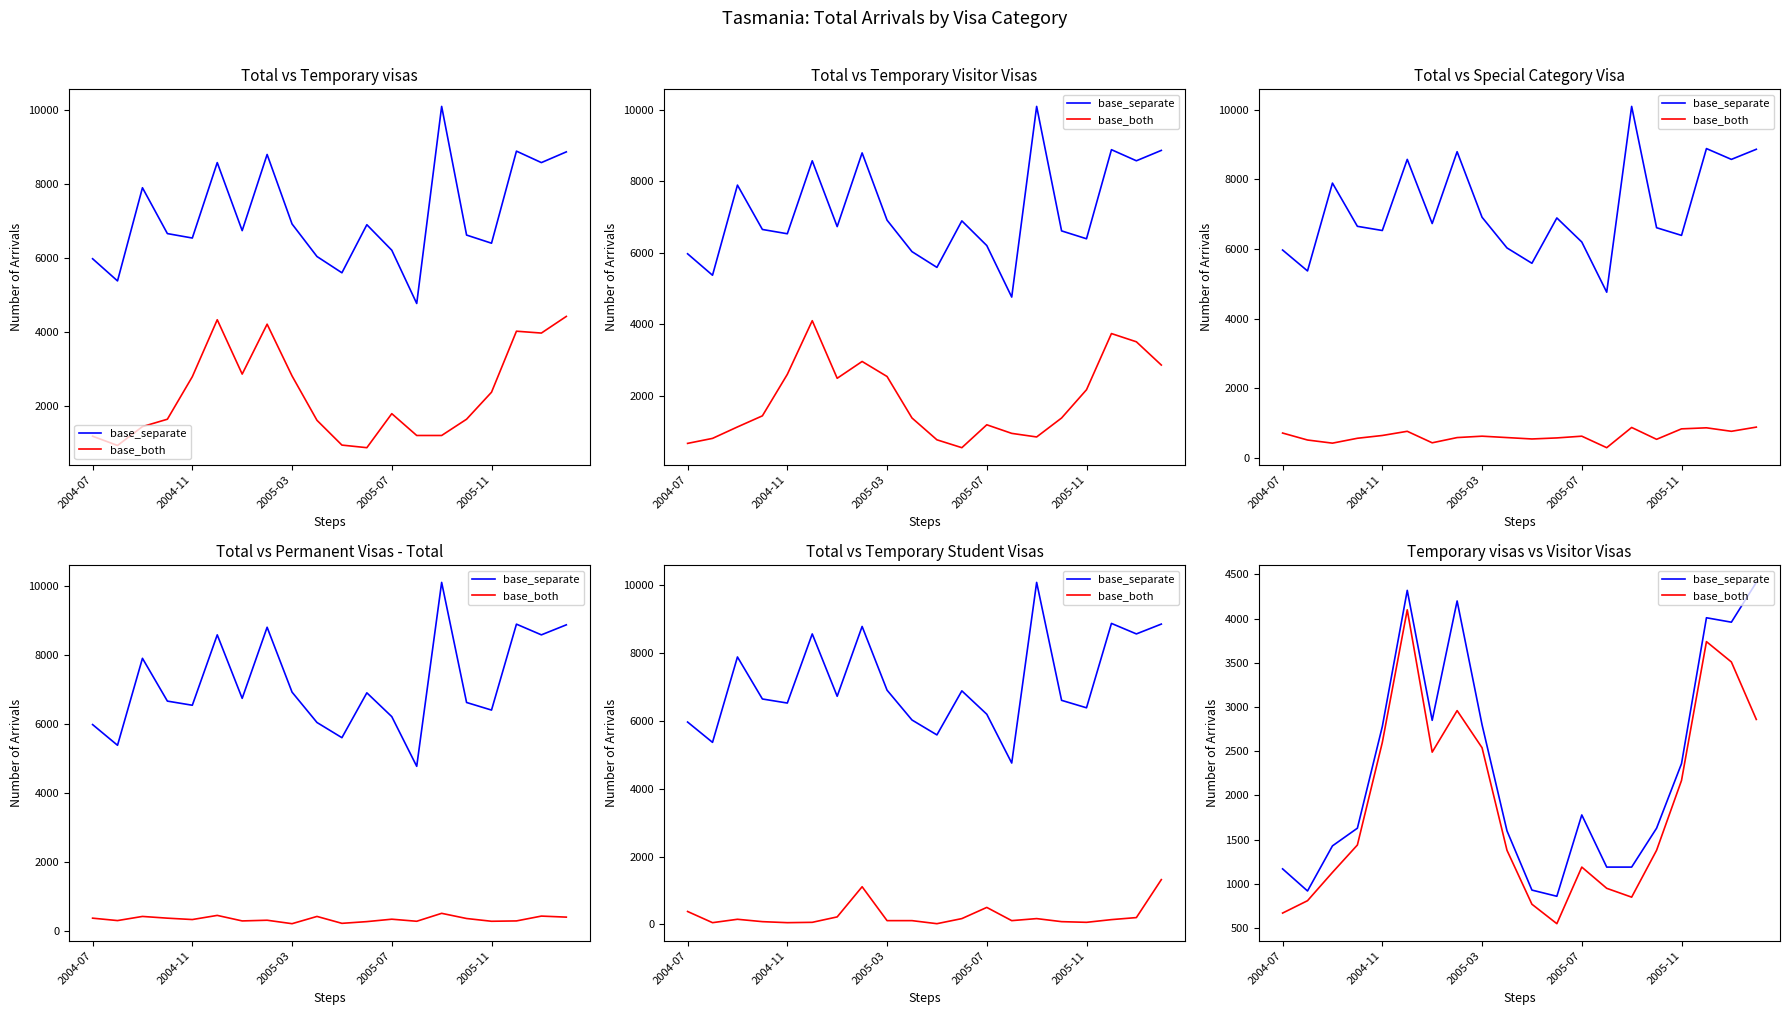

At how many categories does at least one series exceed 2223?

9